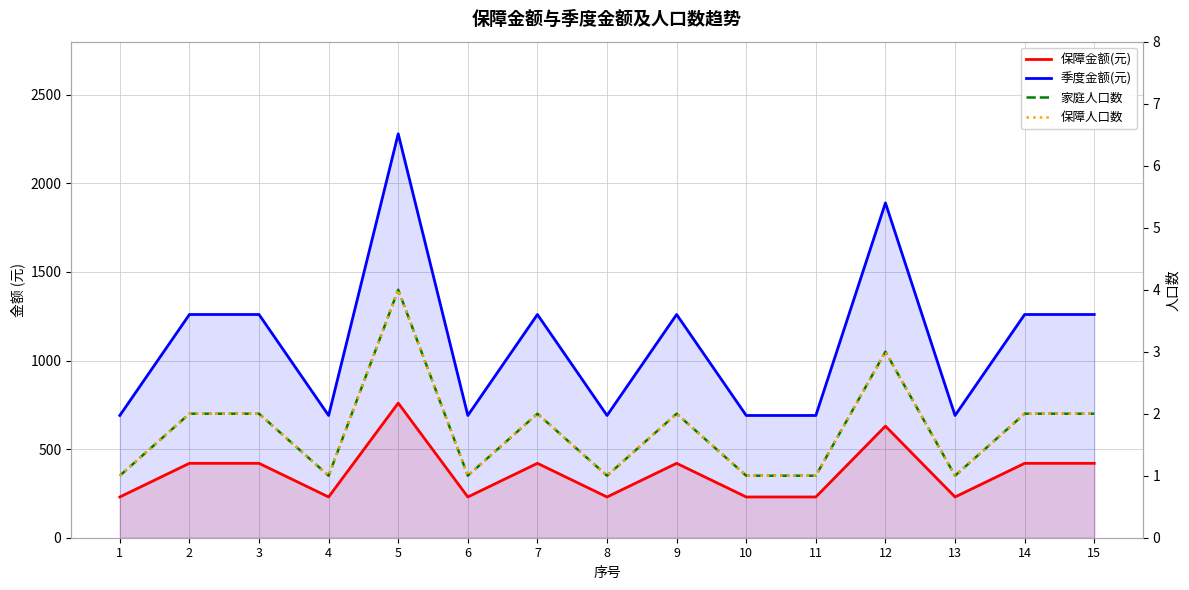

List the labels in order of 家庭人口数 value, largest first.

5, 12, 2, 3, 7, 9, 14, 15, 1, 4, 6, 8, 10, 11, 13